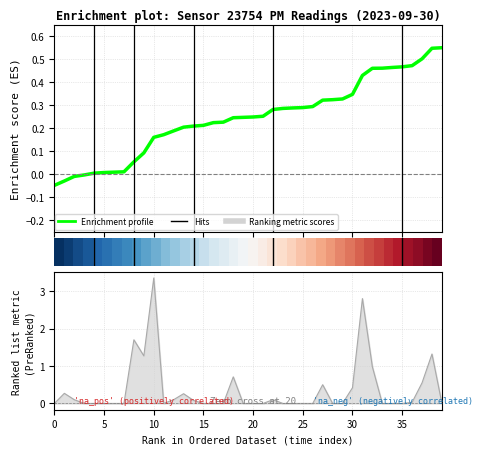

Does the chart display data point markers on the line(s)?

No